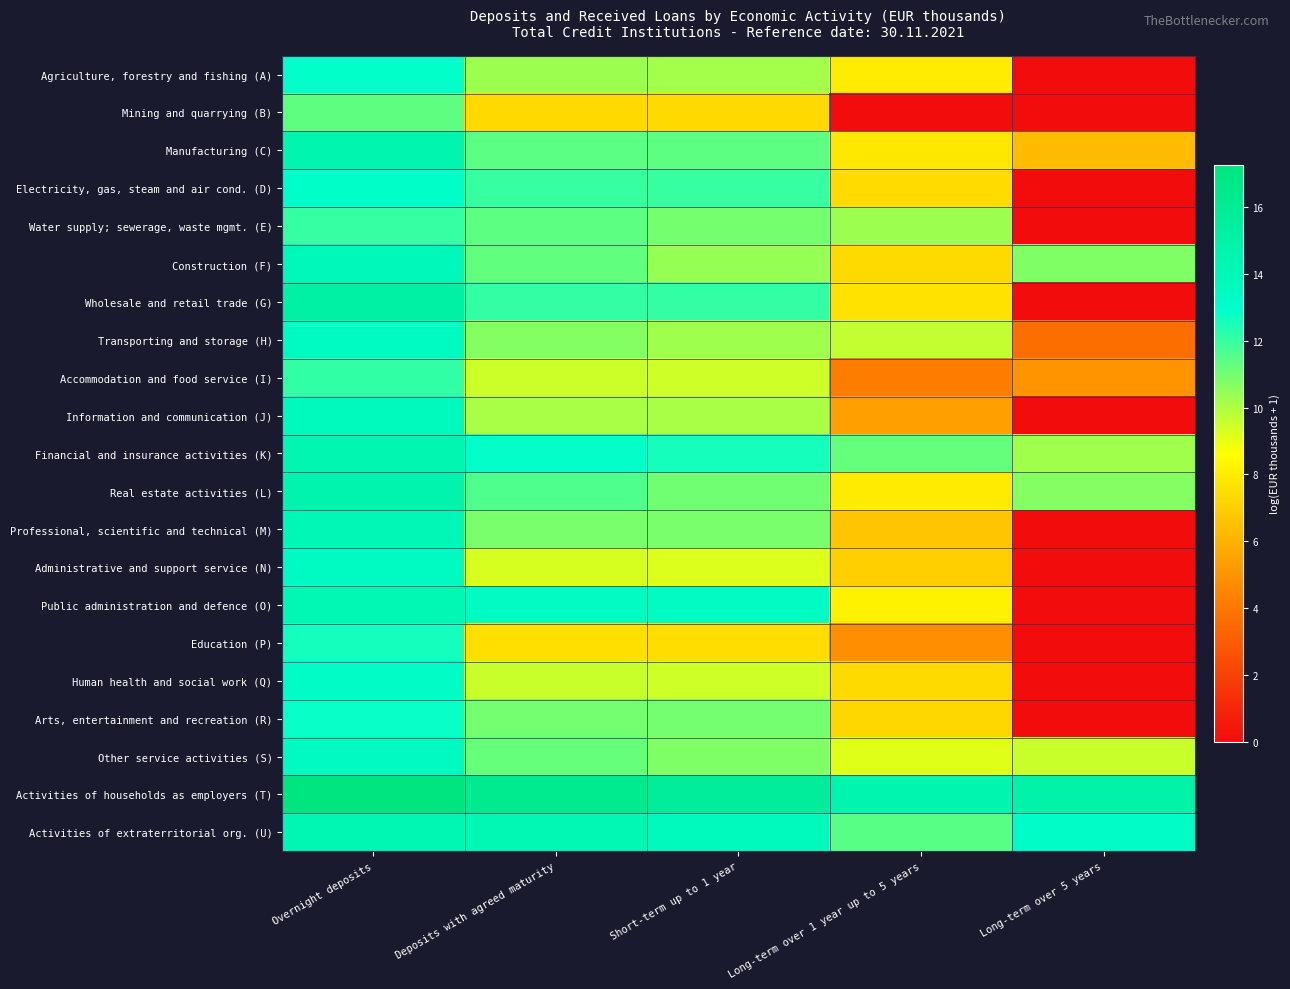

Reading right to left, transcribe all the data shown in this chart.

Agriculture, forestry and fishing (A): Long-term over 5 years=0.0	Long-term over 1 year up to 5 years=8.0	Short-term up to 1 year=10.2	Deposits with agreed maturity=10.3	Overnight deposits=12.9
Mining and quarrying (B): Long-term over 5 years=0.0	Long-term over 1 year up to 5 years=0.0	Short-term up to 1 year=7.4	Deposits with agreed maturity=7.4	Overnight deposits=11.3
Manufacturing (C): Long-term over 5 years=6.4	Long-term over 1 year up to 5 years=7.8	Short-term up to 1 year=11.4	Deposits with agreed maturity=11.4	Overnight deposits=14.6
Electricity, gas, steam and air cond. (D): Long-term over 5 years=0.0	Long-term over 1 year up to 5 years=7.4	Short-term up to 1 year=12.0	Deposits with agreed maturity=12.0	Overnight deposits=13.1
Water supply; sewerage, waste mgmt. (E): Long-term over 5 years=0.0	Long-term over 1 year up to 5 years=10.3	Short-term up to 1 year=11.0	Deposits with agreed maturity=11.4	Overnight deposits=12.0
Construction (F): Long-term over 5 years=10.8	Long-term over 1 year up to 5 years=7.4	Short-term up to 1 year=10.4	Deposits with agreed maturity=11.3	Overnight deposits=13.9
Wholesale and retail trade (G): Long-term over 5 years=0.0	Long-term over 1 year up to 5 years=7.7	Short-term up to 1 year=12.1	Deposits with agreed maturity=12.1	Overnight deposits=15.2
Transporting and storage (H): Long-term over 5 years=3.7	Long-term over 1 year up to 5 years=9.7	Short-term up to 1 year=10.3	Deposits with agreed maturity=10.7	Overnight deposits=13.6
Accommodation and food service (I): Long-term over 5 years=5.0	Long-term over 1 year up to 5 years=4.2	Short-term up to 1 year=9.5	Deposits with agreed maturity=9.5	Overnight deposits=12.1
Information and communication (J): Long-term over 5 years=0.0	Long-term over 1 year up to 5 years=5.4	Short-term up to 1 year=10.1	Deposits with agreed maturity=10.1	Overnight deposits=13.8
Financial and insurance activities (K): Long-term over 5 years=10.2	Long-term over 1 year up to 5 years=11.2	Short-term up to 1 year=12.6	Deposits with agreed maturity=12.9	Overnight deposits=14.4
Real estate activities (L): Long-term over 5 years=10.7	Long-term over 1 year up to 5 years=8.0	Short-term up to 1 year=11.0	Deposits with agreed maturity=11.6	Overnight deposits=14.7
Professional, scientific and technical (M): Long-term over 5 years=0.0	Long-term over 1 year up to 5 years=6.7	Short-term up to 1 year=10.9	Deposits with agreed maturity=10.9	Overnight deposits=14.2
Administrative and support service (N): Long-term over 5 years=0.0	Long-term over 1 year up to 5 years=7.0	Short-term up to 1 year=9.2	Deposits with agreed maturity=9.3	Overnight deposits=13.5
Public administration and defence (O): Long-term over 5 years=0.0	Long-term over 1 year up to 5 years=8.2	Short-term up to 1 year=13.4	Deposits with agreed maturity=13.4	Overnight deposits=14.2
Education (P): Long-term over 5 years=0.0	Long-term over 1 year up to 5 years=4.9	Short-term up to 1 year=7.5	Deposits with agreed maturity=7.6	Overnight deposits=12.6
Human health and social work (Q): Long-term over 5 years=0.0	Long-term over 1 year up to 5 years=7.4	Short-term up to 1 year=9.4	Deposits with agreed maturity=9.6	Overnight deposits=13.2
Arts, entertainment and recreation (R): Long-term over 5 years=0.0	Long-term over 1 year up to 5 years=7.3	Short-term up to 1 year=11.0	Deposits with agreed maturity=11.0	Overnight deposits=12.8
Other service activities (S): Long-term over 5 years=9.5	Long-term over 1 year up to 5 years=9.1	Short-term up to 1 year=10.8	Deposits with agreed maturity=11.2	Overnight deposits=13.6
Activities of households as employers (T): Long-term over 5 years=14.9	Long-term over 1 year up to 5 years=14.5	Short-term up to 1 year=15.7	Deposits with agreed maturity=16.3	Overnight deposits=17.3
Activities of extraterritorial org. (U): Long-term over 5 years=13.2	Long-term over 1 year up to 5 years=11.5	Short-term up to 1 year=13.7	Deposits with agreed maturity=14.2	Overnight deposits=14.3